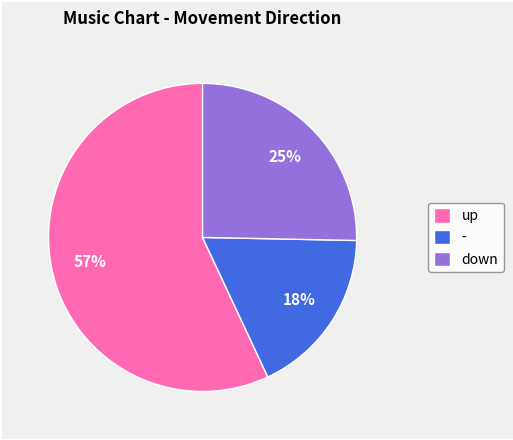

Which slice is the largest?

up